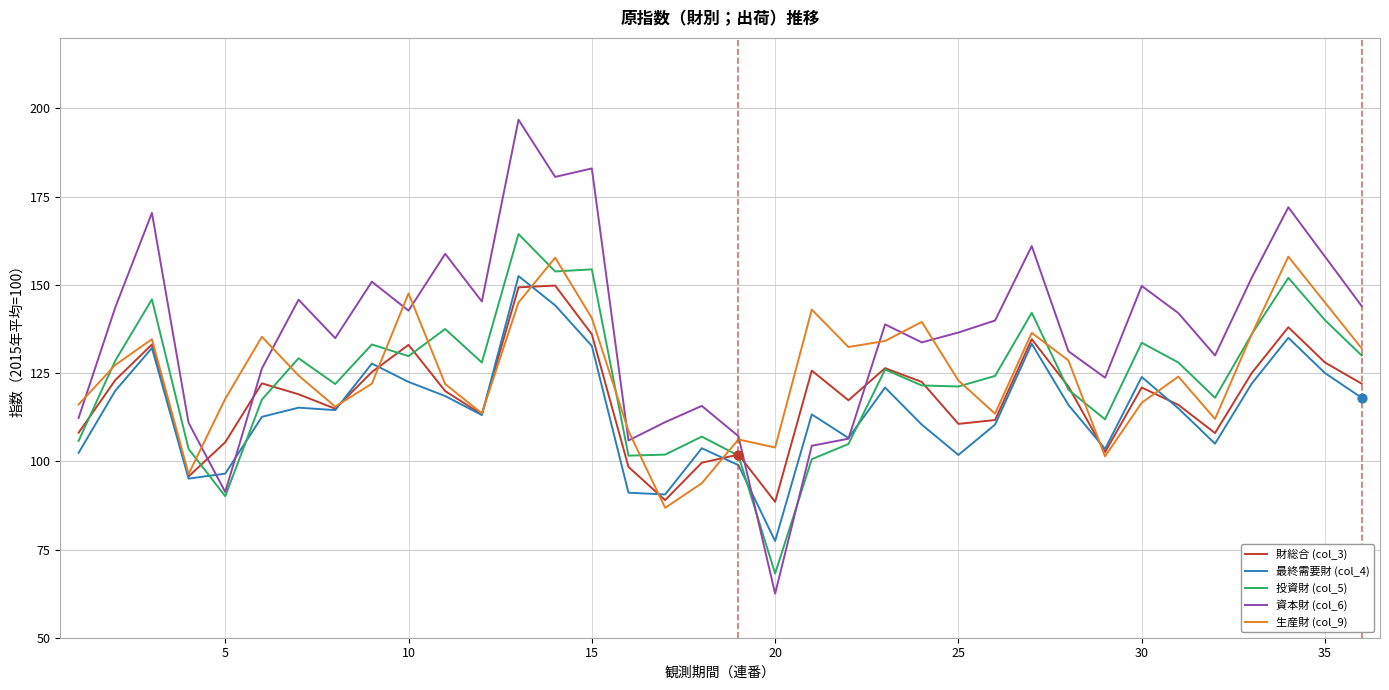

What is the minimum value for 生産財 (col_9)?

86.8